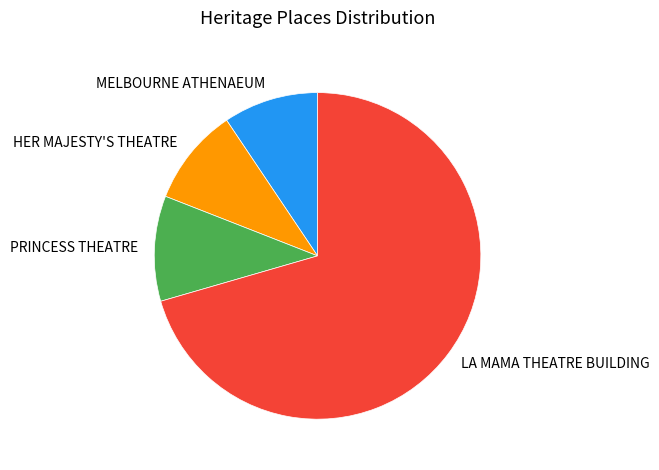

Count the number of slices in the pie.

4